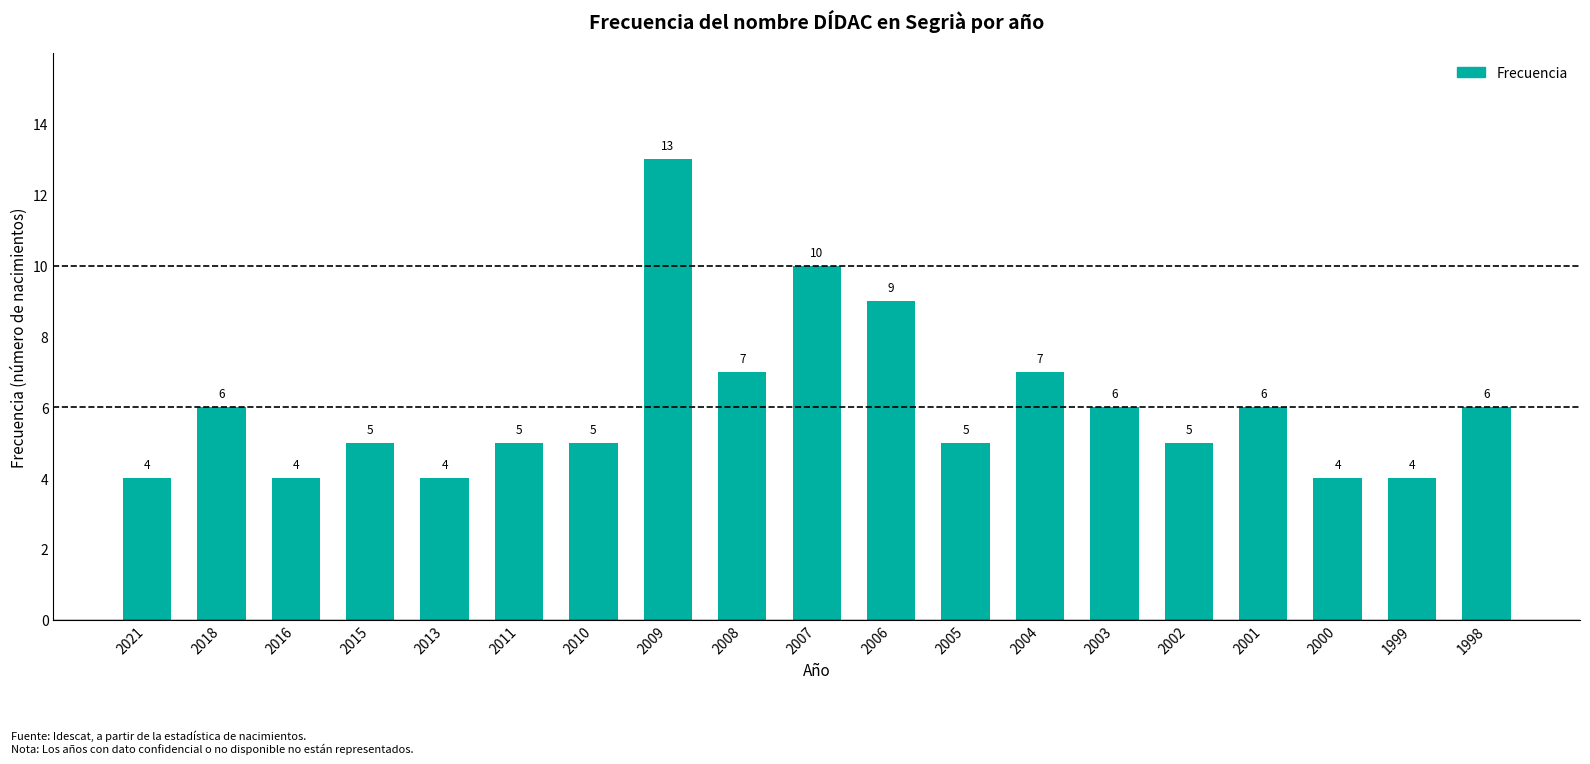

Are the bars grouped side by side (vs. stacked)?

No